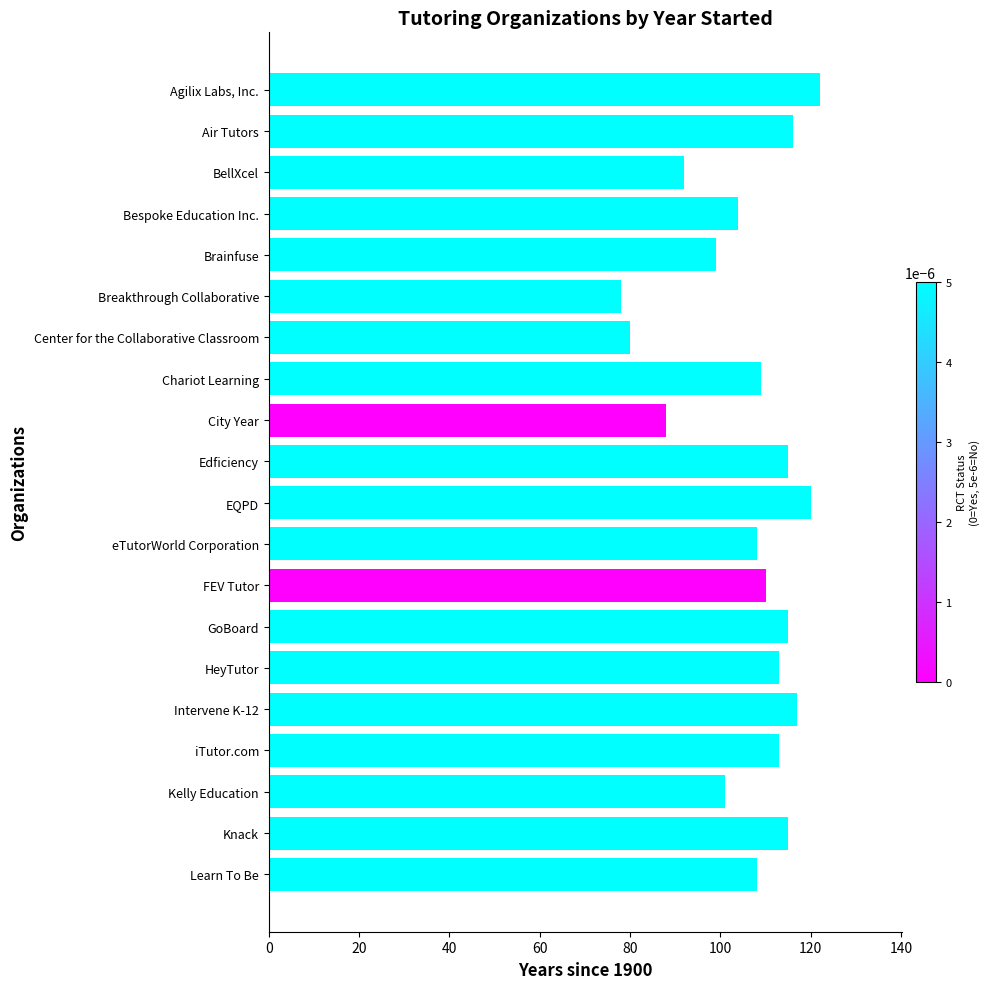

What is the value of the 12th bar from the top?

108